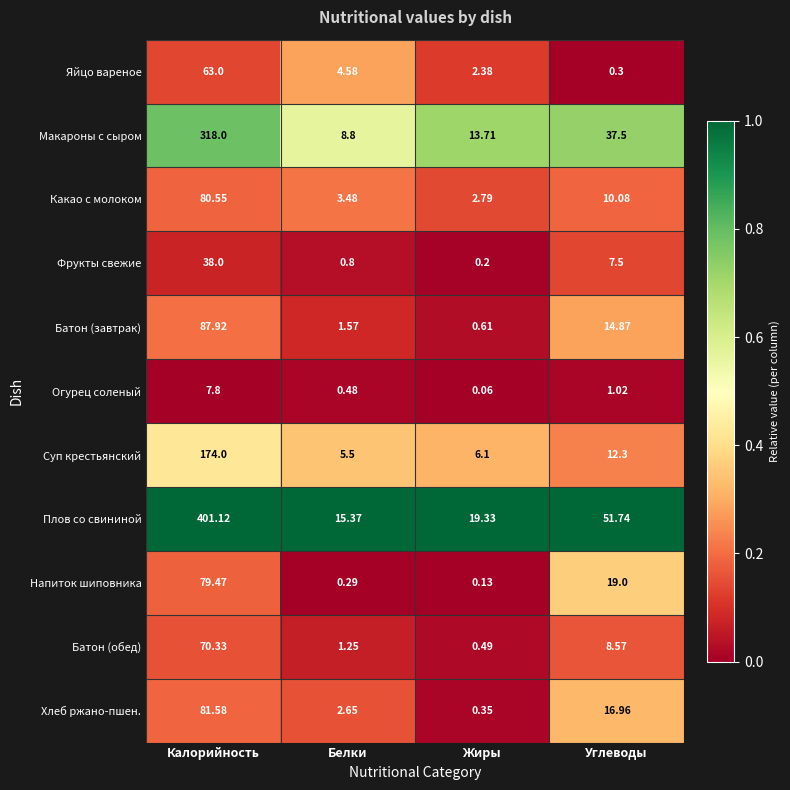

Is the value of Хлеб ржано-пшен. at Калорийность greater than the value of Батон (завтрак) at Калорийность?

No